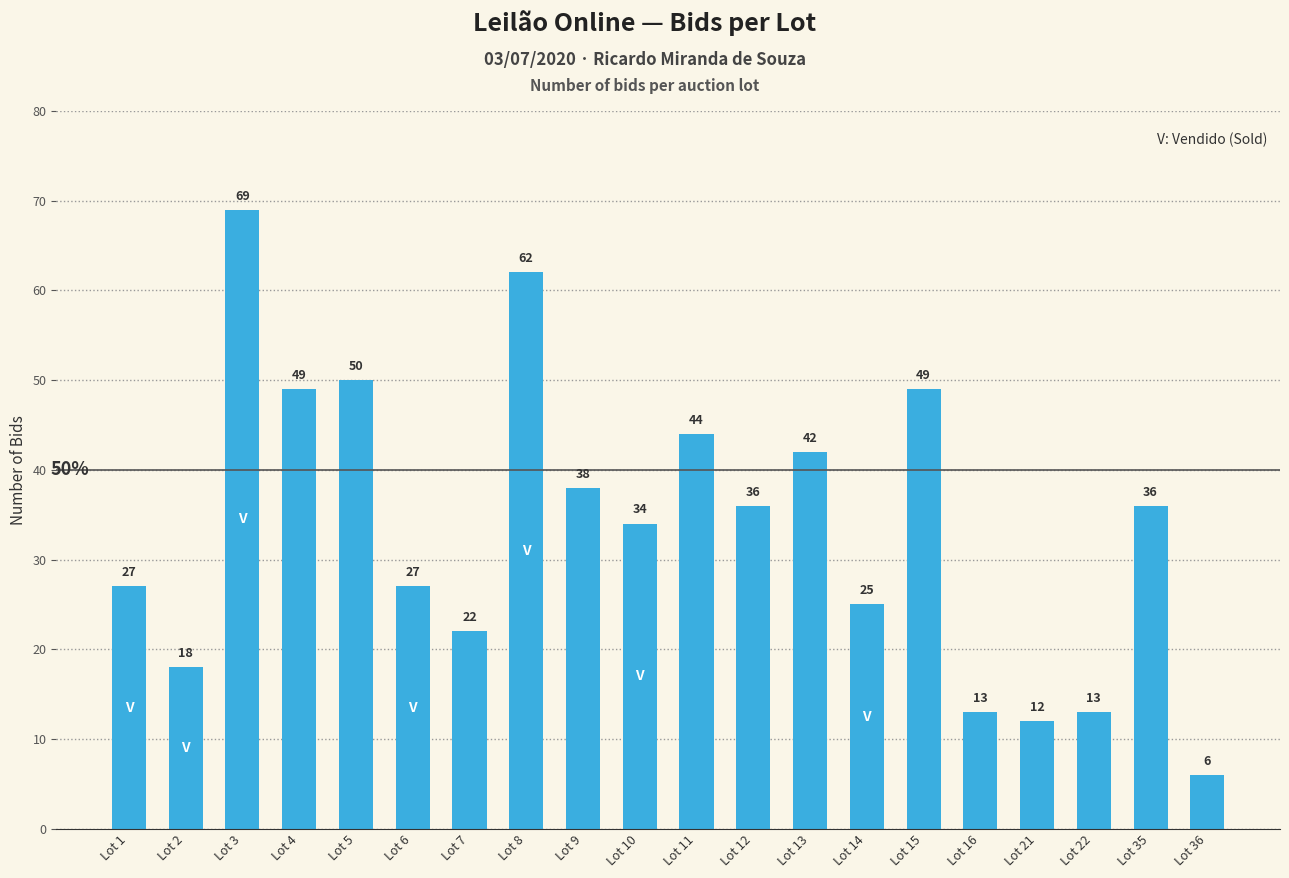

Reading left to right, what are all the values shown in this chart?

27	18	69	49	50	27	22	62	38	34	44	36	42	25	49	13	12	13	36	6